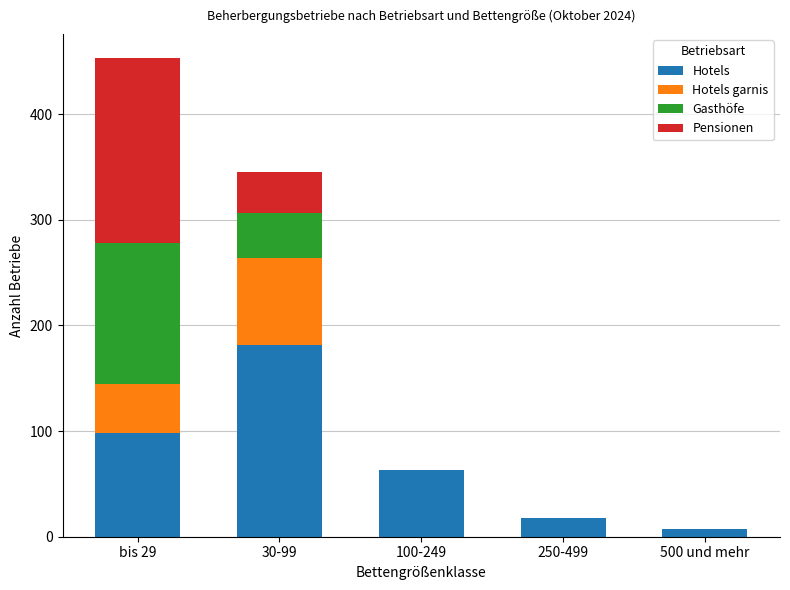

At which category is the sum across all series the highest?

bis 29